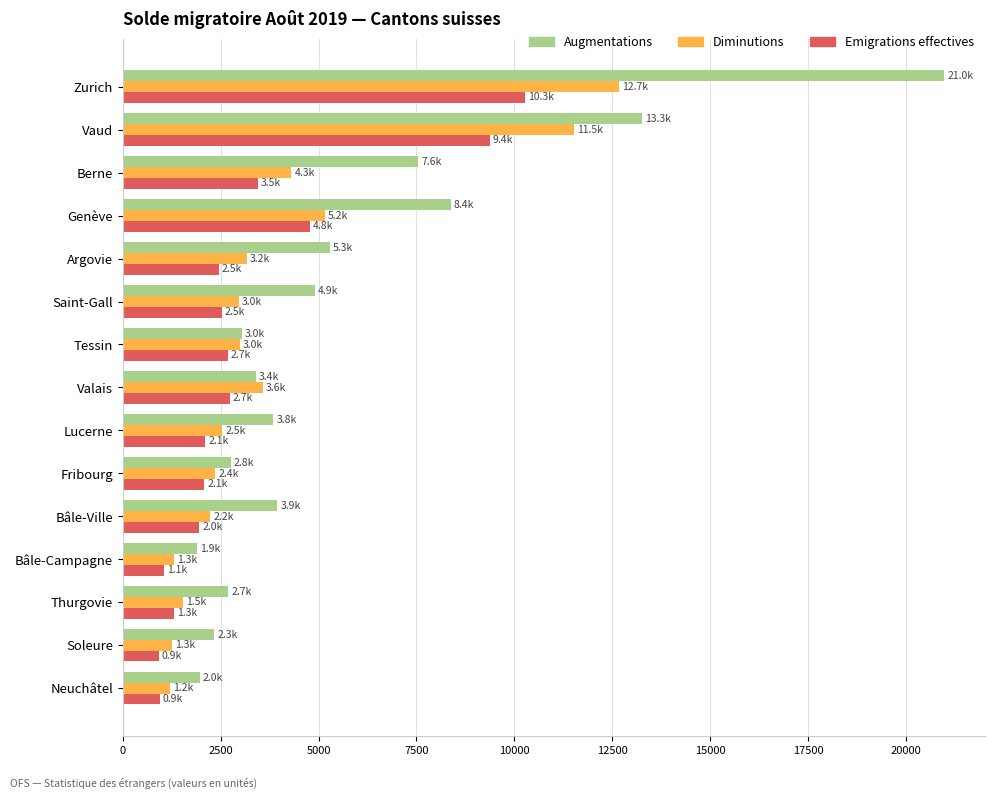

At how many categories does at least one series exceed 19547?

1